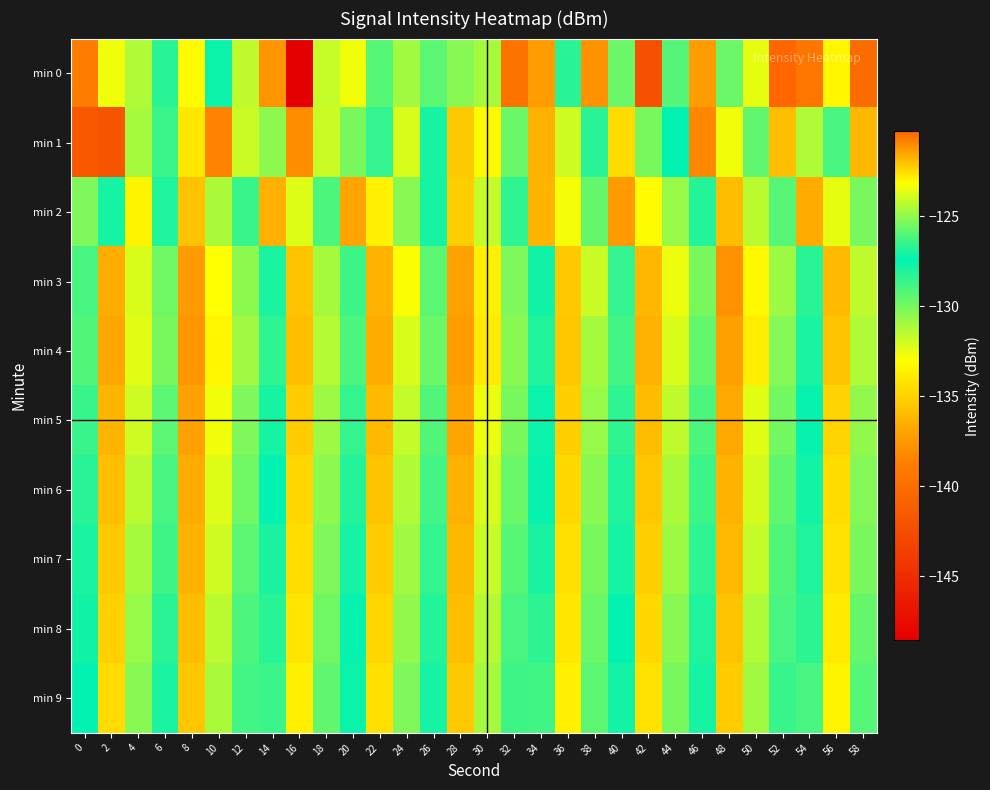

Reading left to right, list all the values displayed in this chart.

min 0: 0=-138.8	2=-132.7	4=-131.3	6=-128.2	8=-133.2	10=-127.6	12=-124.2	14=-137.7	16=-148.5	18=-124.1	20=-132.7	22=-129.3	24=-131.0	26=-129.4	28=-130.4	30=-131.1	32=-139.6	34=-137.3	36=-128.3	38=-137.7	40=-129.7	42=-142.2	44=-126.0	46=-137.4	48=-129.7	50=-132.5	52=-120.3	54=-139.3	56=-133.4	58=-140.2
min 1: 0=-141.6	2=-141.8	4=-131.0	6=-126.4	8=-134.0	10=-138.4	12=-131.9	14=-130.5	16=-138.0	18=-131.8	20=-130.0	22=-128.5	24=-132.1	26=-127.8	28=-135.4	30=-133.2	32=-129.7	34=-136.5	36=-131.9	38=-128.3	40=-134.6	42=-130.1	44=-127.4	46=-138.2	48=-132.7	50=-129.5	52=-135.8	54=-131.3	56=-128.9	58=-136.1
min 2: 0=-130.2	2=-127.8	4=-133.5	6=-128.1	8=-135.7	10=-131.2	12=-128.6	14=-136.4	16=-132.3	18=-129.1	20=-137.0	22=-133.6	24=-130.4	26=-127.9	28=-135.1	30=-131.7	32=-128.4	34=-136.2	36=-132.8	38=-129.6	40=-137.4	42=-133.1	44=-130.7	46=-128.2	48=-135.9	50=-131.5	52=-129.3	54=-136.7	56=-132.5	58=-130.0
min 3: 0=-128.9	2=-136.6	4=-132.2	6=-129.8	8=-137.5	10=-133.0	12=-130.5	14=-128.0	16=-135.6	18=-131.1	20=-128.7	22=-136.3	24=-132.9	26=-129.4	28=-137.1	30=-133.7	32=-130.2	34=-127.7	36=-135.3	38=-131.8	40=-128.5	42=-136.1	44=-132.6	46=-130.1	48=-137.8	50=-133.3	52=-130.8	54=-128.3	56=-136.0	58=-131.6
min 4: 0=-129.2	2=-136.9	4=-132.4	6=-130.0	8=-137.7	10=-133.4	12=-130.9	14=-128.4	16=-135.8	18=-131.4	20=-129.1	22=-136.7	24=-132.2	26=-129.7	28=-137.3	30=-133.9	32=-130.4	34=-128.1	36=-135.5	38=-131.1	40=-128.8	42=-136.4	44=-132.1	46=-129.6	48=-137.2	50=-133.8	52=-130.3	54=-128.0	56=-135.6	58=-131.3
min 5: 0=-128.6	2=-136.2	4=-131.9	6=-129.4	8=-137.1	10=-132.7	12=-130.2	14=-127.8	16=-135.2	18=-130.8	20=-128.5	22=-136.0	24=-131.7	26=-129.2	28=-137.0	30=-132.6	32=-130.0	34=-127.6	36=-135.1	38=-130.7	40=-128.4	42=-135.9	44=-131.6	46=-129.1	48=-136.8	50=-132.4	52=-129.9	54=-127.5	56=-134.9	58=-130.6
min 6: 0=-128.3	2=-135.8	4=-131.5	6=-129.0	8=-136.7	10=-132.3	12=-129.8	14=-127.4	16=-134.8	18=-130.5	20=-128.2	22=-135.6	24=-131.3	26=-128.8	28=-136.5	30=-132.1	32=-129.7	34=-127.3	36=-134.7	38=-130.4	40=-128.1	42=-135.5	44=-131.2	46=-128.7	48=-136.3	50=-132.0	52=-129.5	54=-127.1	56=-134.6	58=-130.3
min 7: 0=-128.0	2=-135.4	4=-131.1	6=-128.7	8=-136.3	10=-131.9	12=-129.4	14=-127.0	16=-134.5	18=-130.2	20=-127.9	22=-135.2	24=-130.9	26=-128.5	28=-136.1	30=-131.8	32=-129.3	34=-127.0	36=-134.4	38=-130.1	40=-127.8	42=-135.1	44=-130.8	46=-128.4	48=-136.0	50=-131.7	52=-129.2	54=-126.9	56=-134.2	58=-130.0
min 8: 0=-127.7	2=-135.0	4=-130.7	6=-128.3	8=-135.9	10=-131.5	12=-129.1	14=-126.7	16=-134.1	18=-129.8	20=-127.5	22=-134.8	24=-130.6	26=-128.2	28=-135.8	30=-131.4	32=-129.0	34=-126.6	36=-134.0	38=-129.7	40=-127.4	42=-134.7	44=-130.4	46=-128.1	48=-135.6	50=-131.3	52=-128.9	54=-126.6	56=-133.9	58=-129.6
min 9: 0=-127.4	2=-134.6	4=-130.4	6=-128.0	8=-135.5	10=-131.2	12=-128.8	14=-126.4	16=-133.7	18=-129.5	20=-127.2	22=-134.4	24=-130.2	26=-127.9	28=-135.4	30=-131.0	32=-128.7	34=-126.3	36=-133.6	38=-129.4	40=-127.1	42=-134.3	44=-130.1	46=-127.8	48=-135.2	50=-130.9	52=-128.6	54=-126.2	56=-133.5	58=-129.3